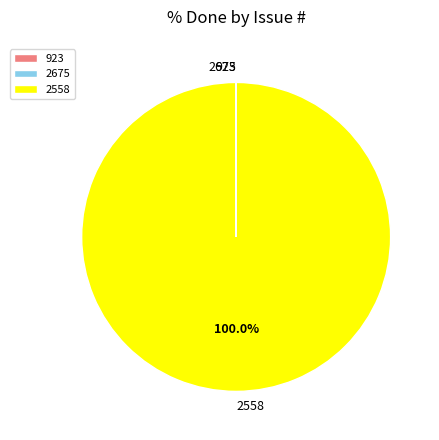

Is there a majority slice in this chart?

Yes